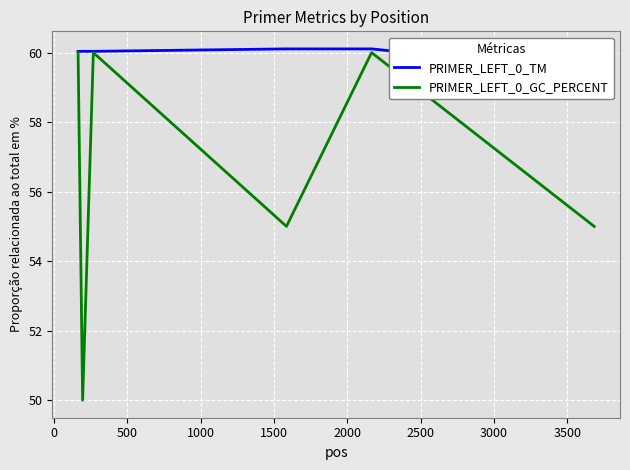

What is the minimum value for PRIMER_LEFT_0_GC_PERCENT?

50